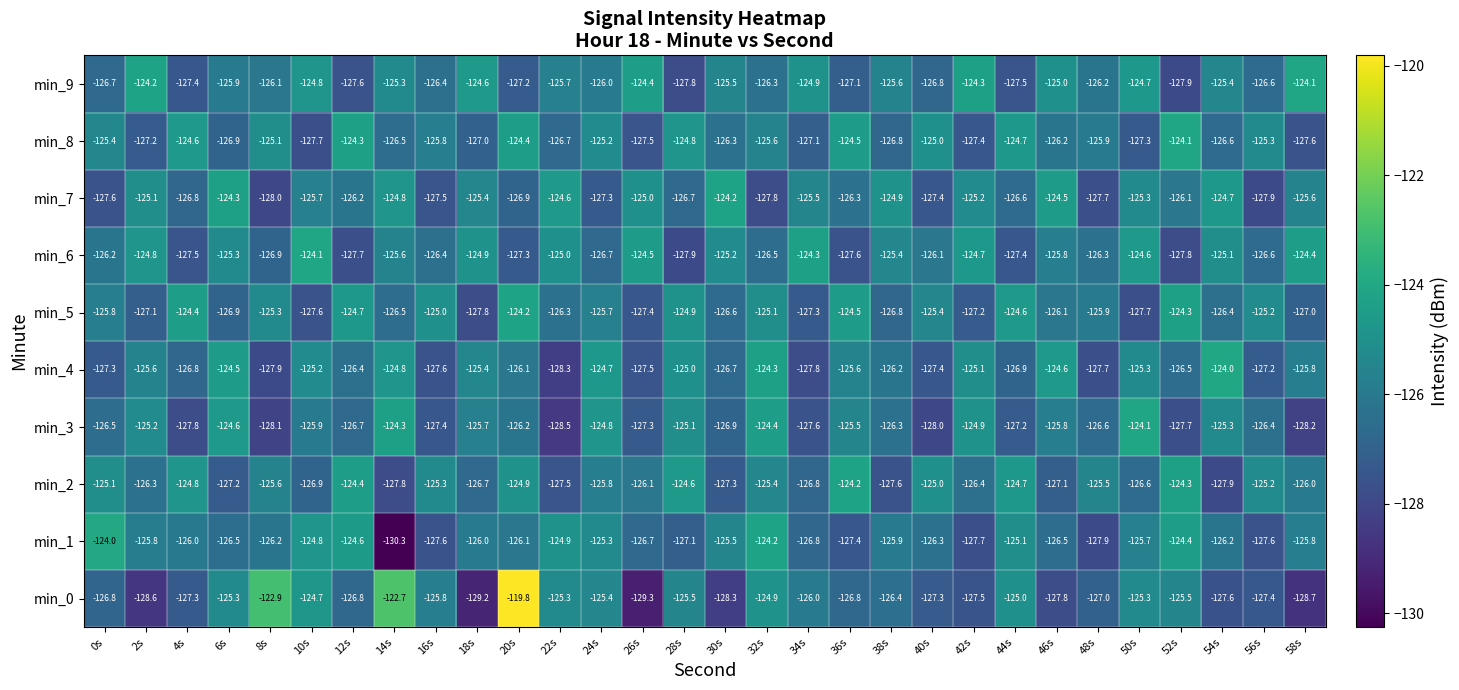

At which label is min_4 closest to -126?

20s